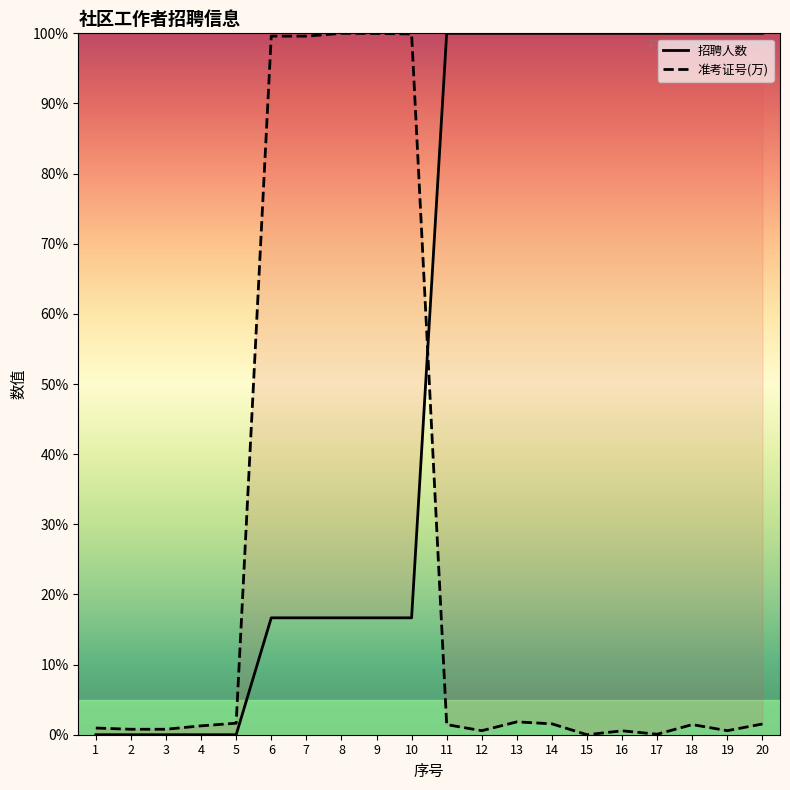

How many positive values does the 招聘人数 series have?

15